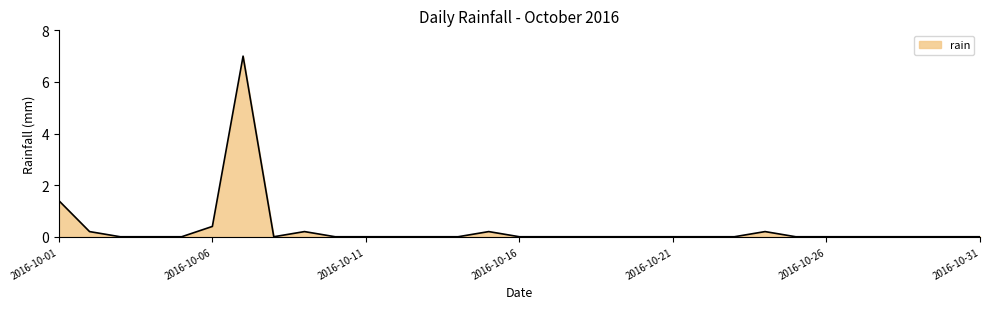

What is the average value?

0.3